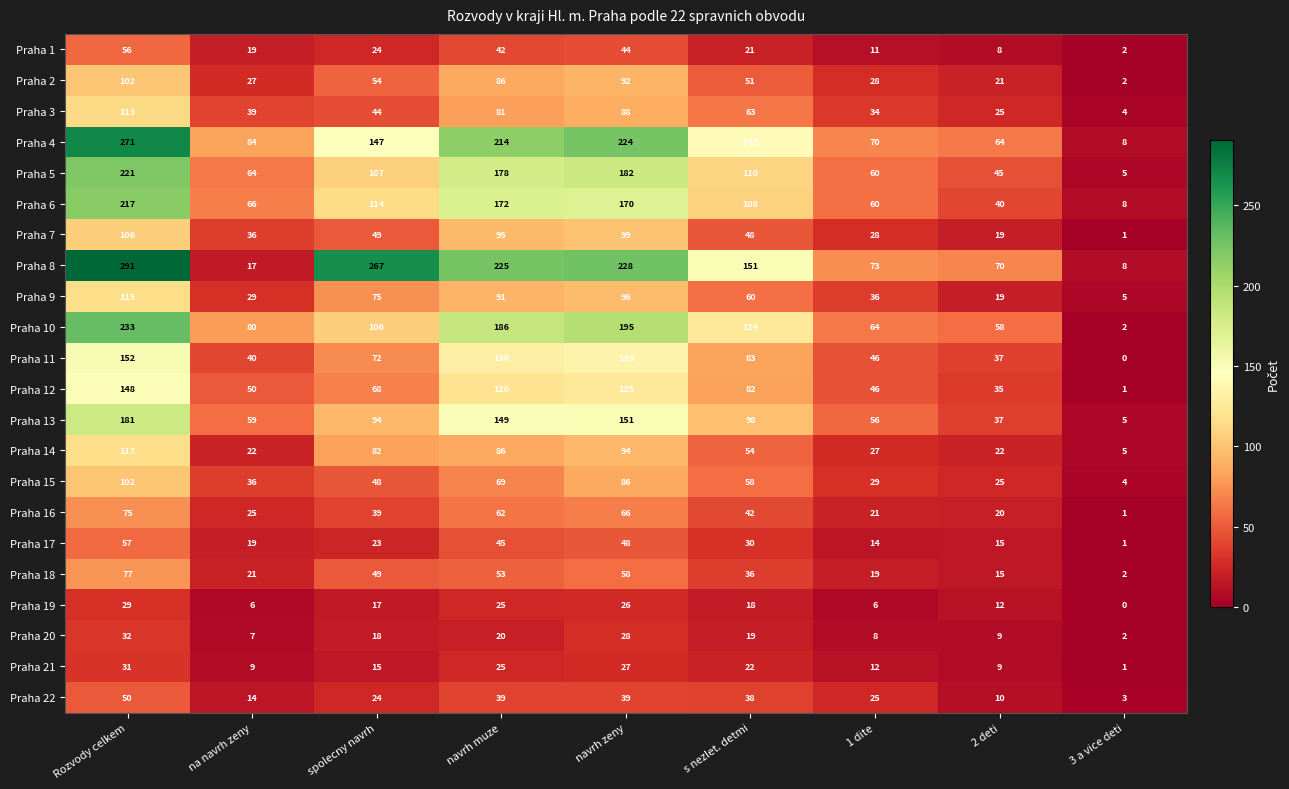

What is the maximum value for Praha 6?

217